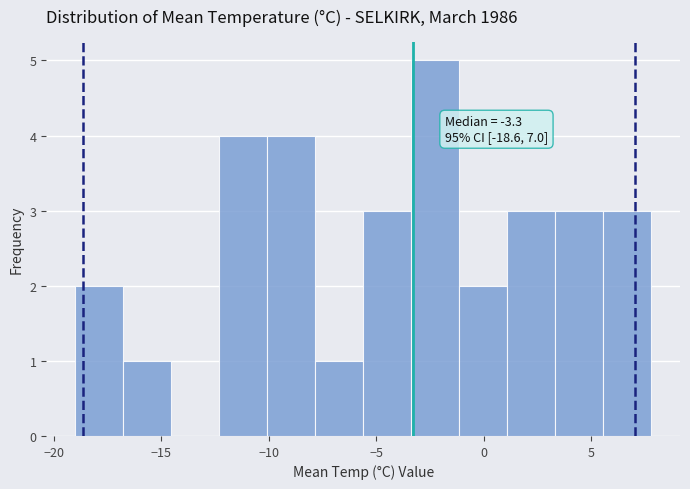

Which range on the x-axis has the tallest bar?

-3.5 to -1.0